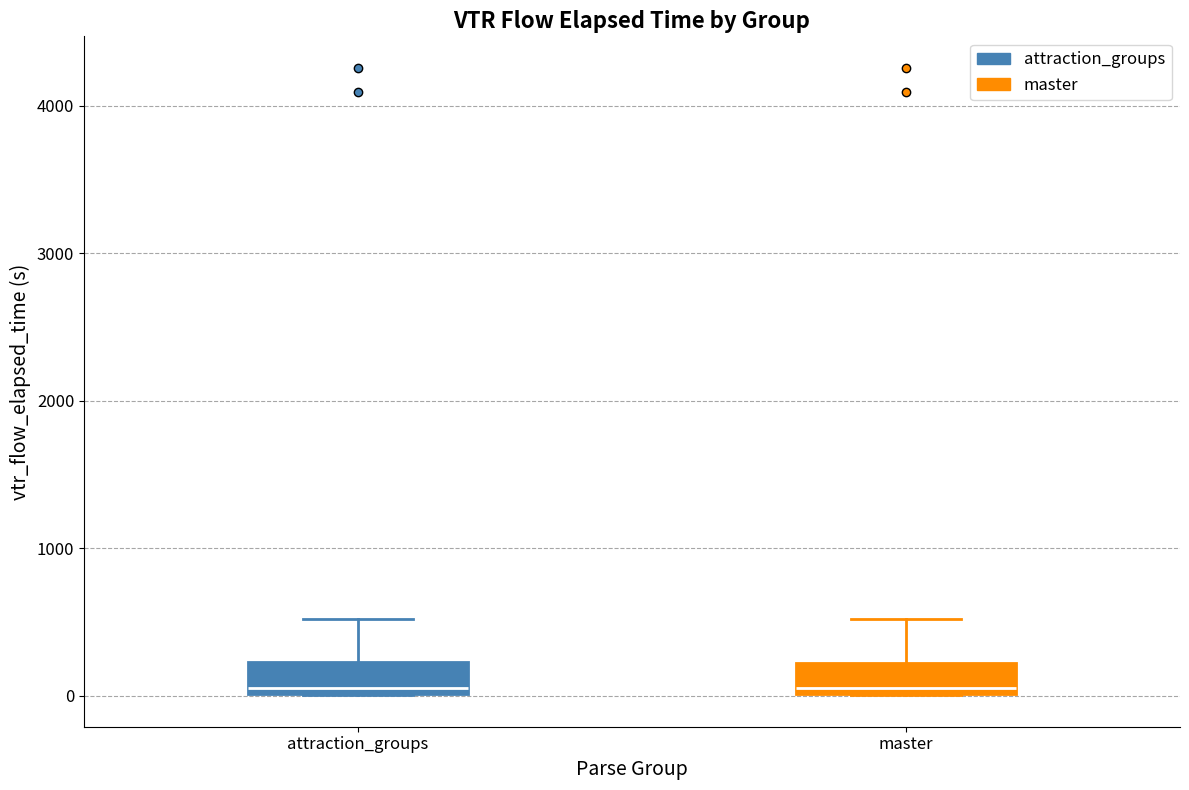

Where is the lower edge of the box for attraction_groups on the y-axis? The values are not printed on the chart, so give them approximately, as read against the axis.

0